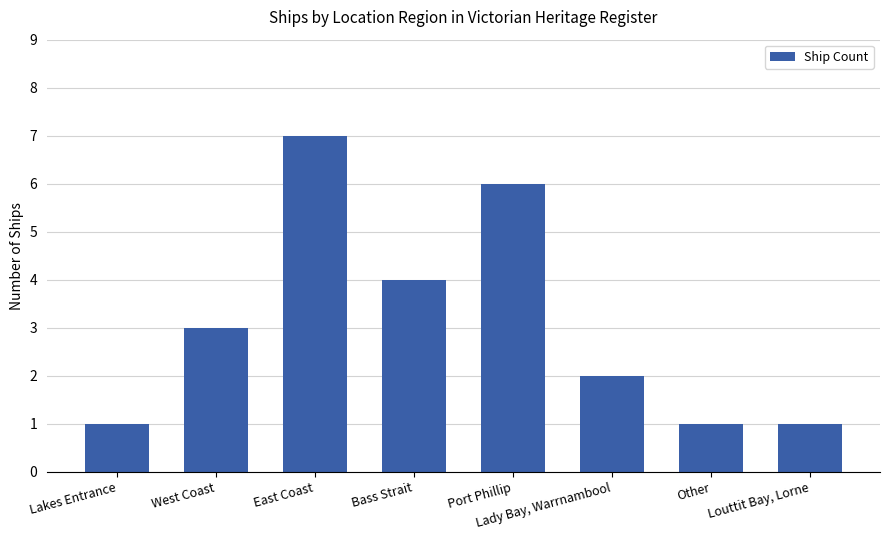

Is it true that the value at Louttit Bay, Lorne is 1?

True